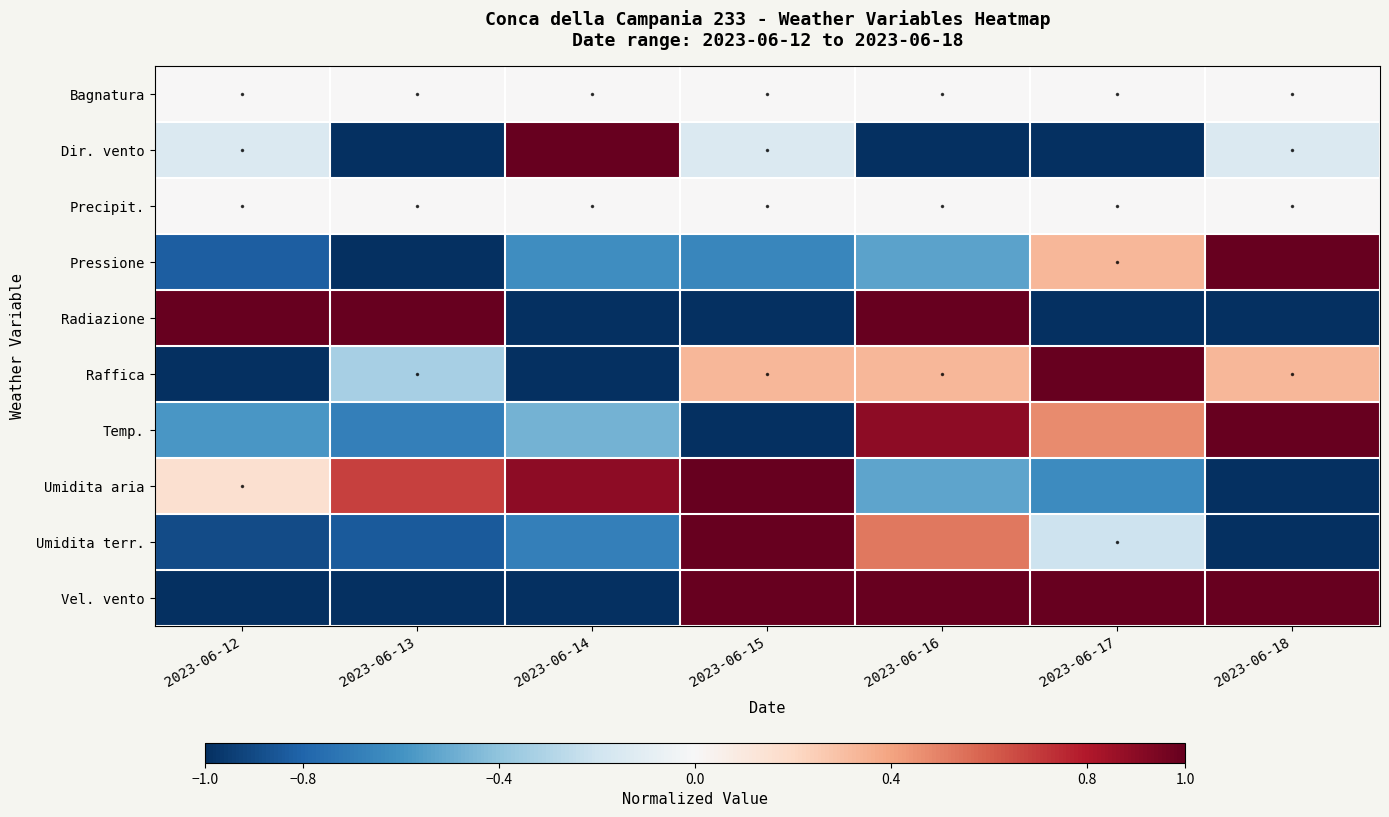

Count the number of categories in the chart.

7